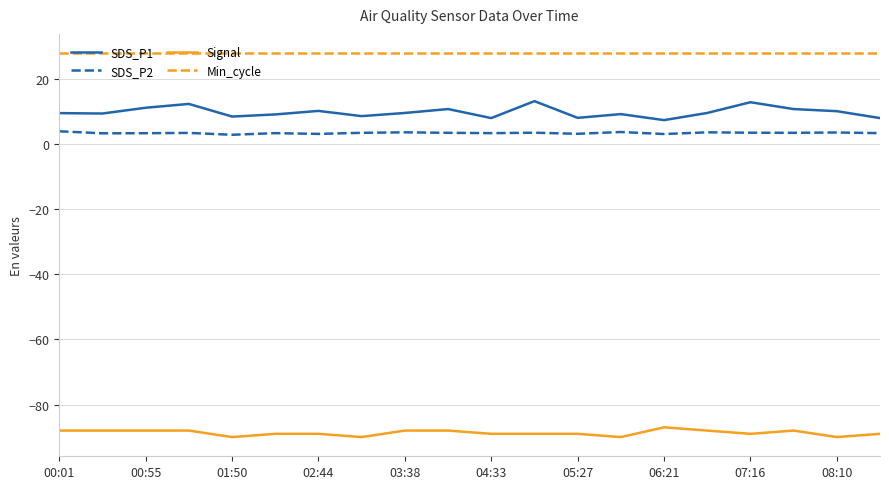

Rank the series by their maximum value, from lowest to highest.

Signal, SDS_P2, SDS_P1, Min_cycle